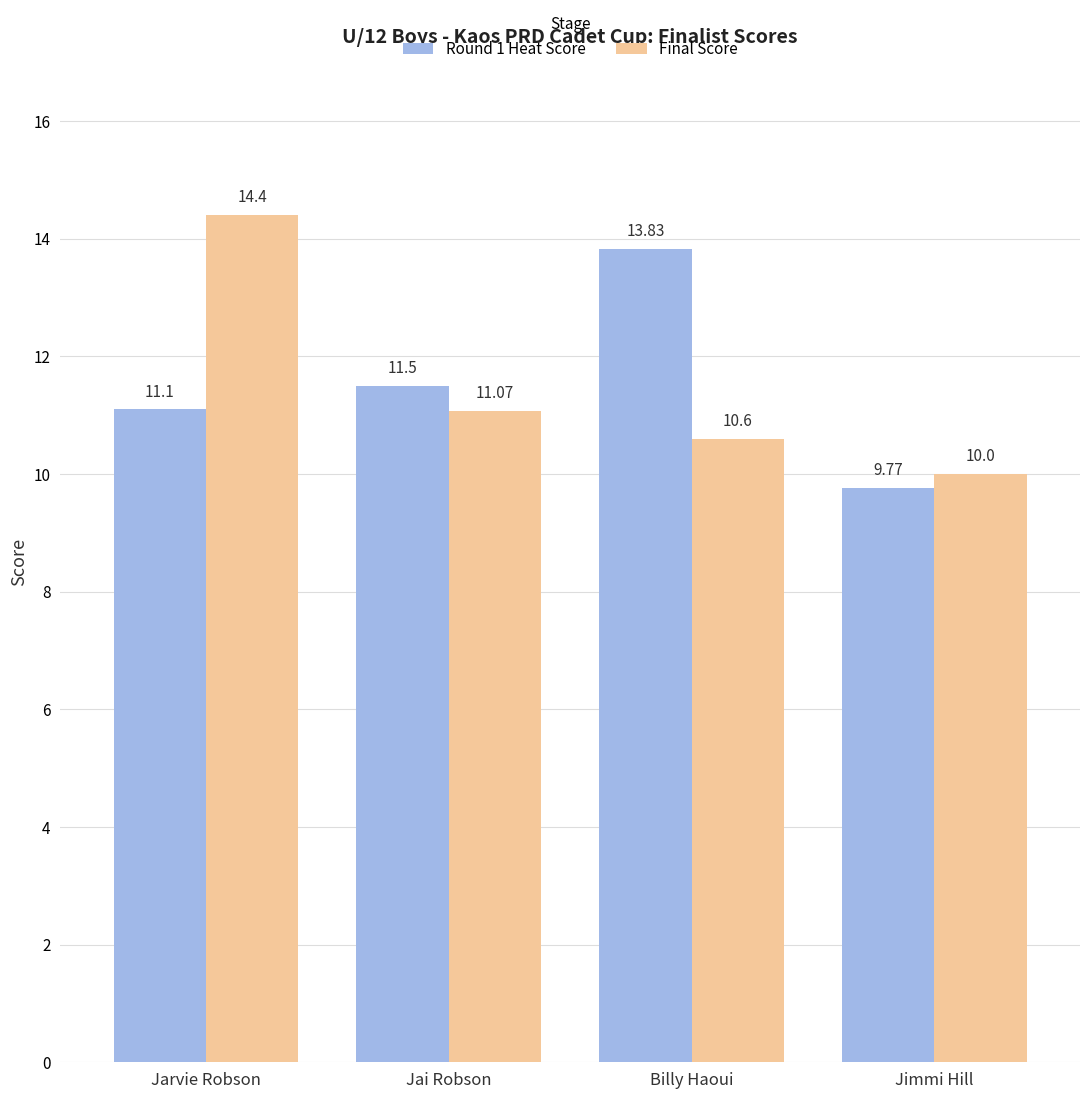

Which series has the largest total across all categories?

Round 1 Heat Score